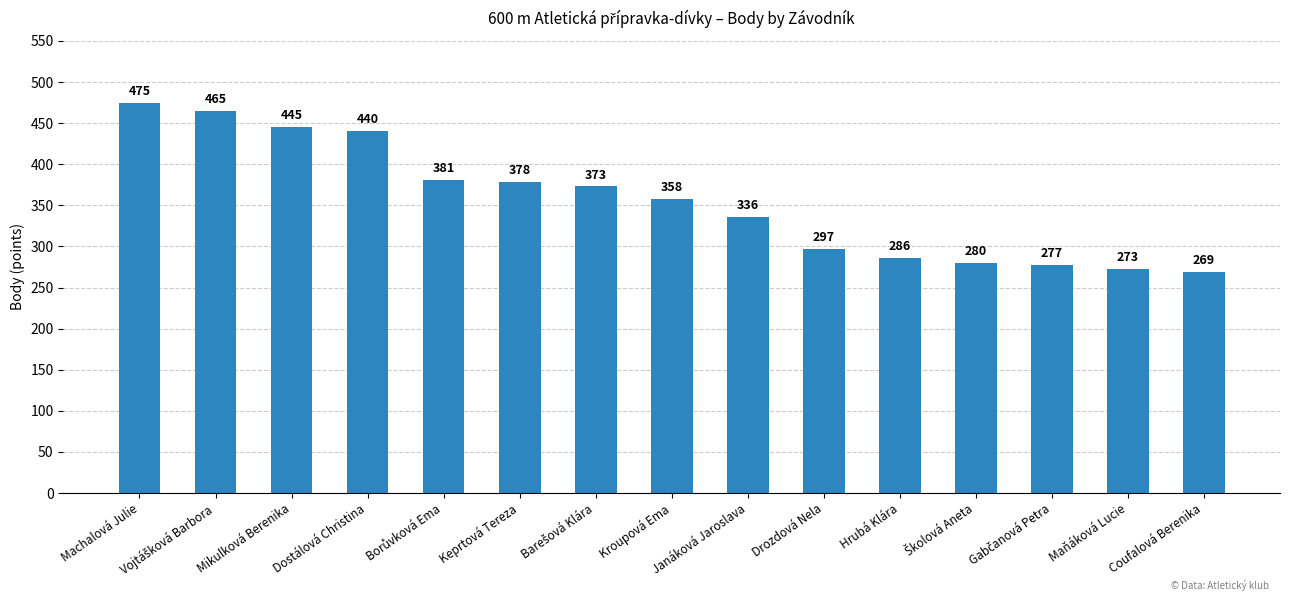

How many values are below 358?

7